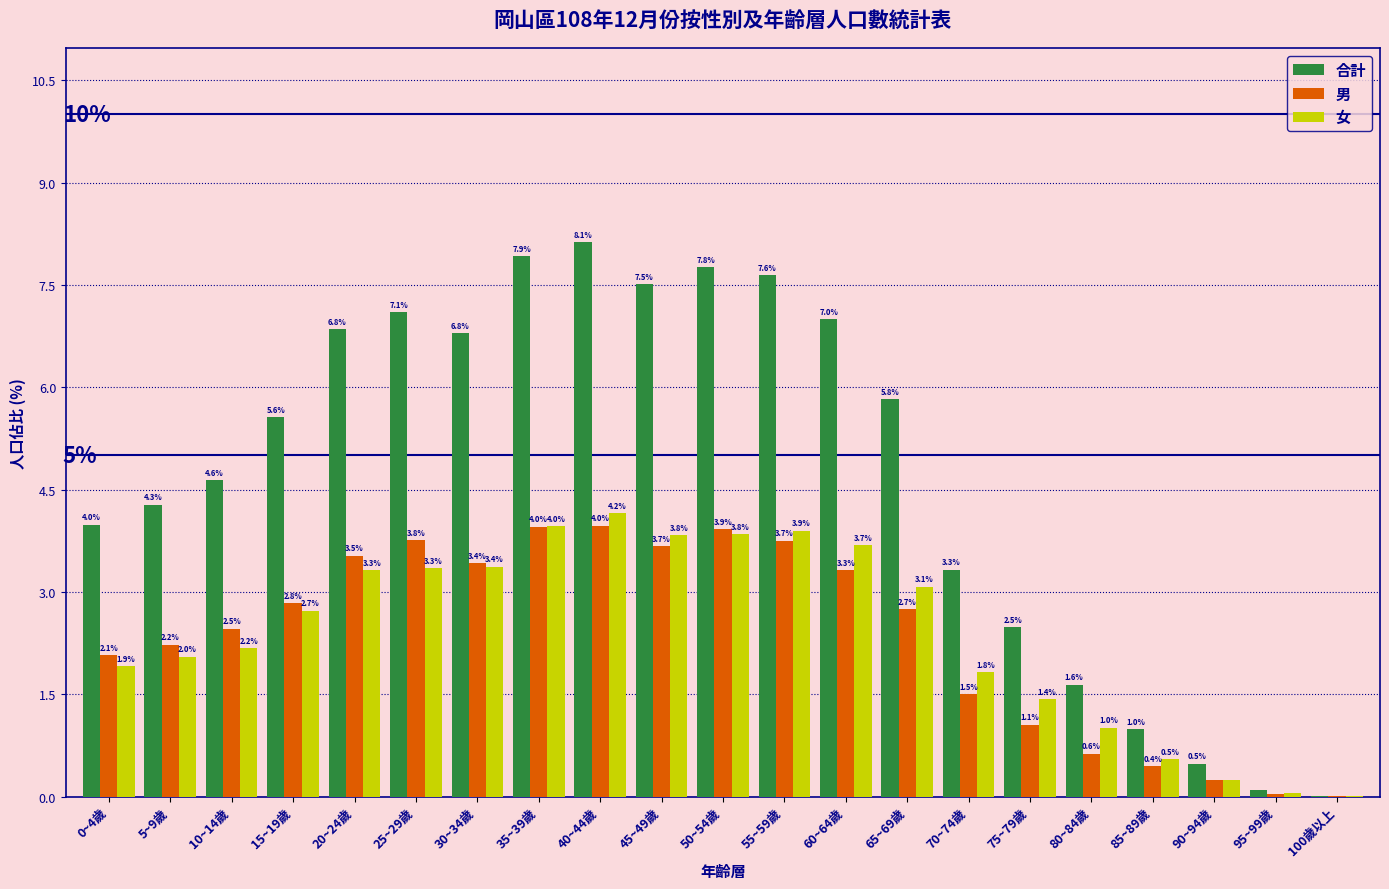

Between 75~79歲 and 80~84歲, which series saw the biggest shift?

合計